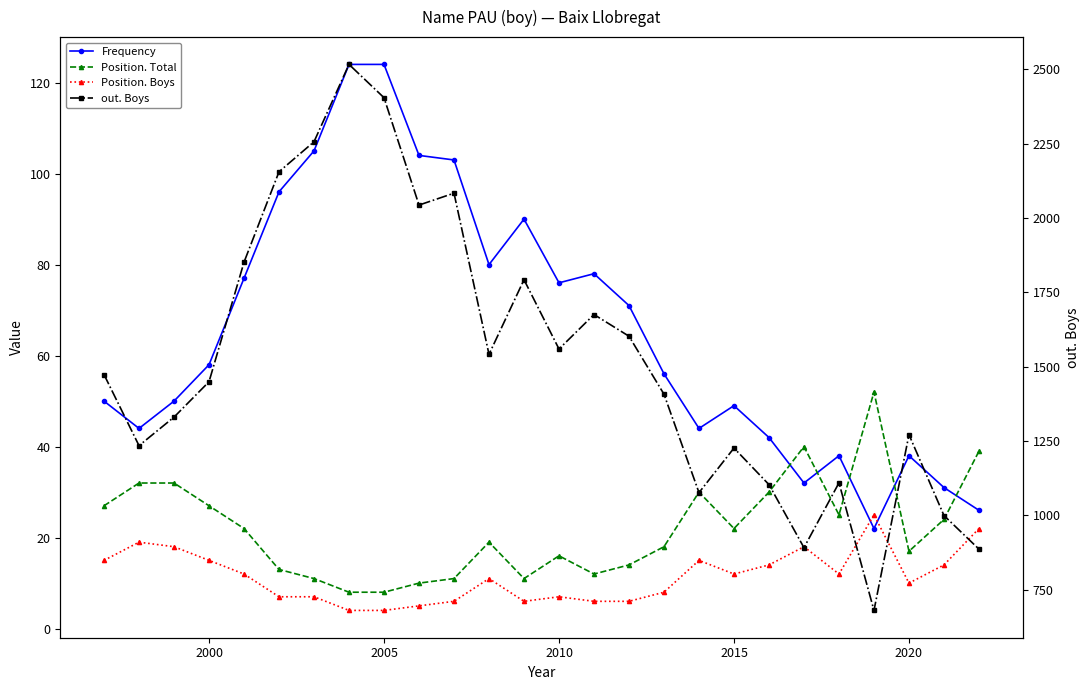

Reading left to right, extract all data points from this chart.

Frequency: 50	44	50	58	77	96	105	124	124	104	103	80	90	76	78	71	56	44	49	42	32	38	22	38	31	26
Position. Total: 27	32	32	27	22	13	11	8	8	10	11	19	11	16	12	14	18	30	22	30	40	25	52	17	24	39
Position. Boys: 15	19	18	15	12	7	7	4	4	5	6	11	6	7	6	6	8	15	12	14	18	12	25	10	14	22
out. Boys: 1473	1234	1330	1449	1851	2155	2256	2516	2404	2043	2083	1541	1792	1559	1675	1602	1407	1076	1226	1103	891	1109	680	1271	999	886